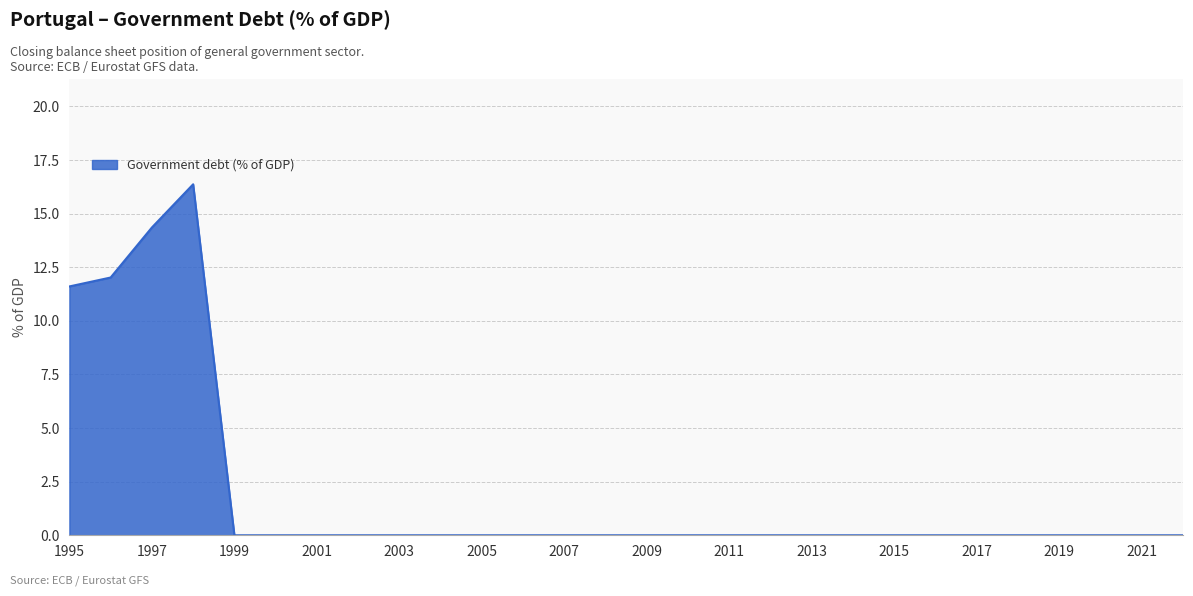

What is the greatest value displayed?

16.4